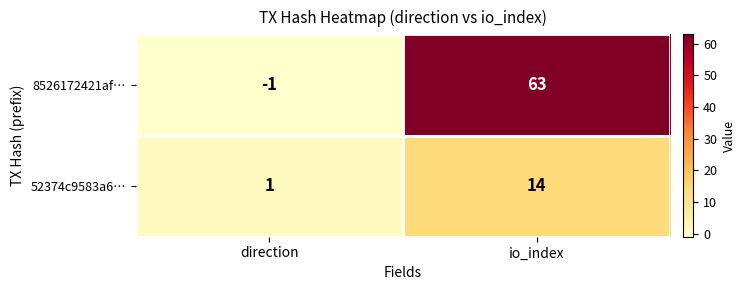

What is the difference between the maximum and minimum values in the 52374c9583a6… series?

13